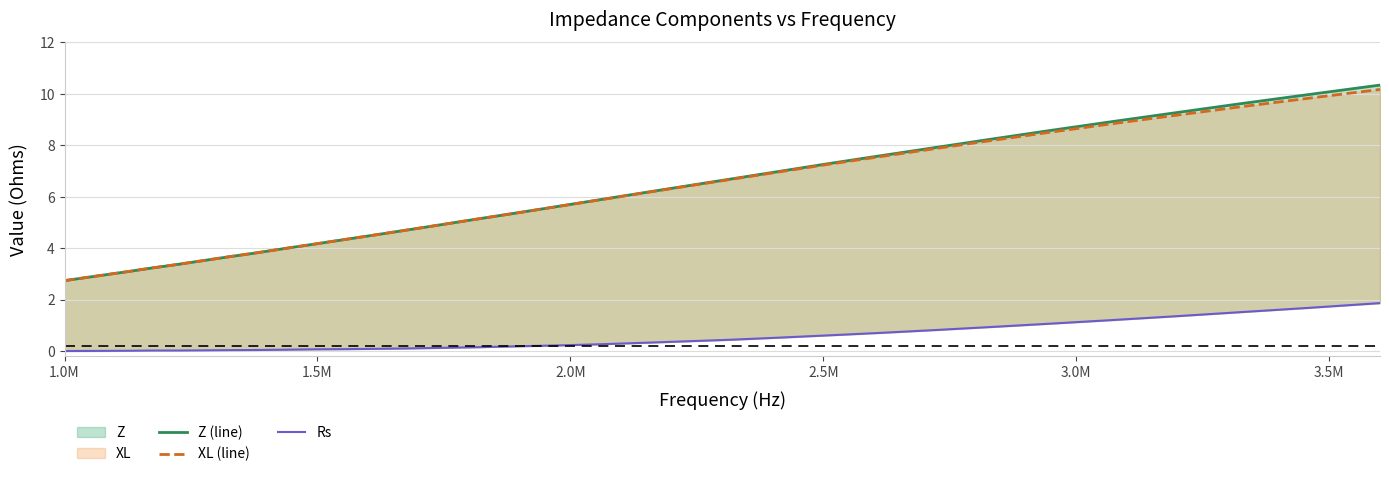

True or false: Z (line) and Rs cross at least once.

False